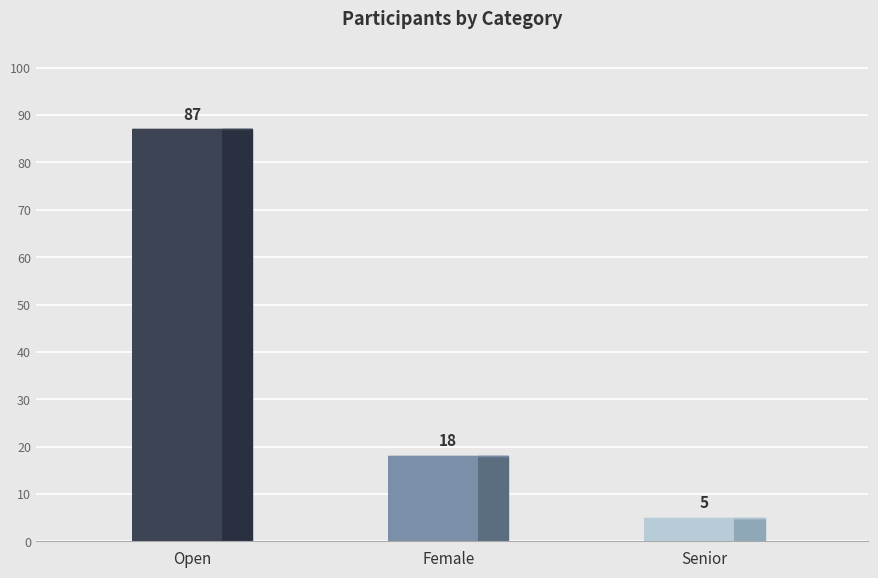

Which series changed the most between Open and Female?

Open